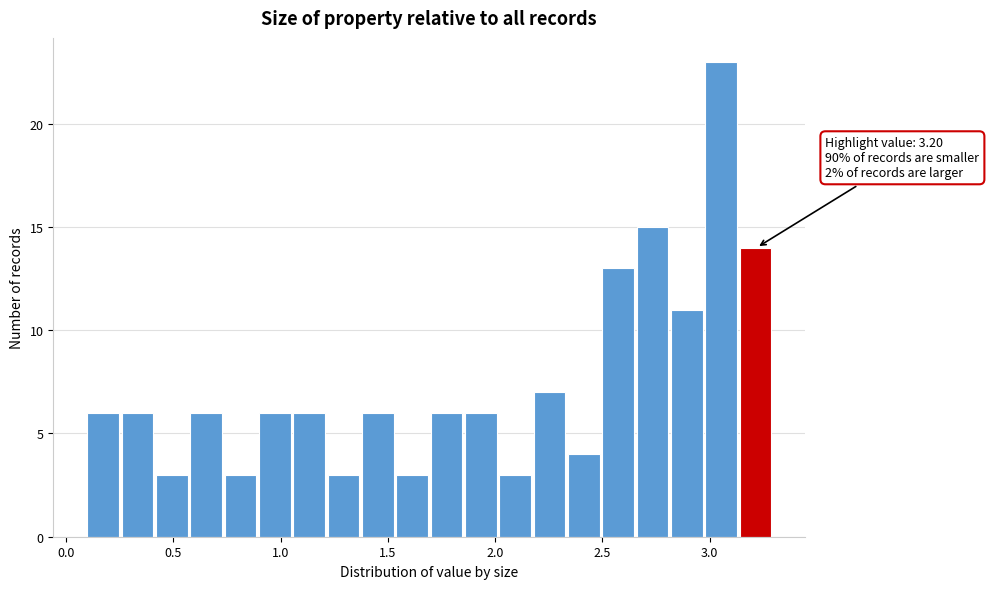

Read against the x-axis, roughly where is the centre of the tallest bar?

3.05